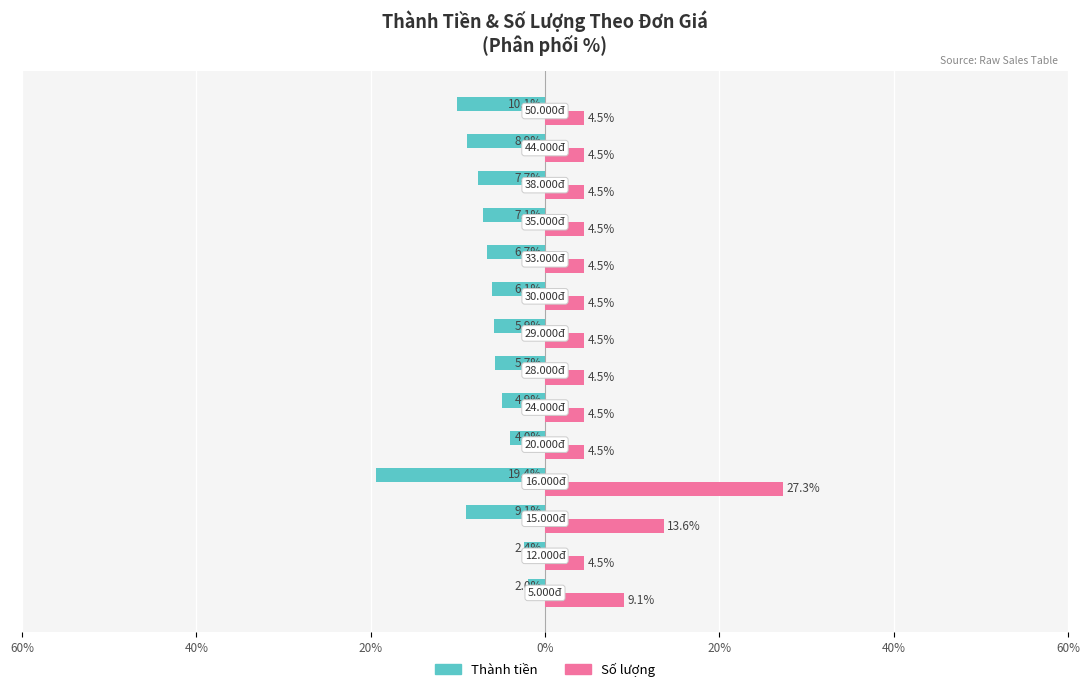

What are all the series names shown in the legend?

Thành tiền, Số lượng